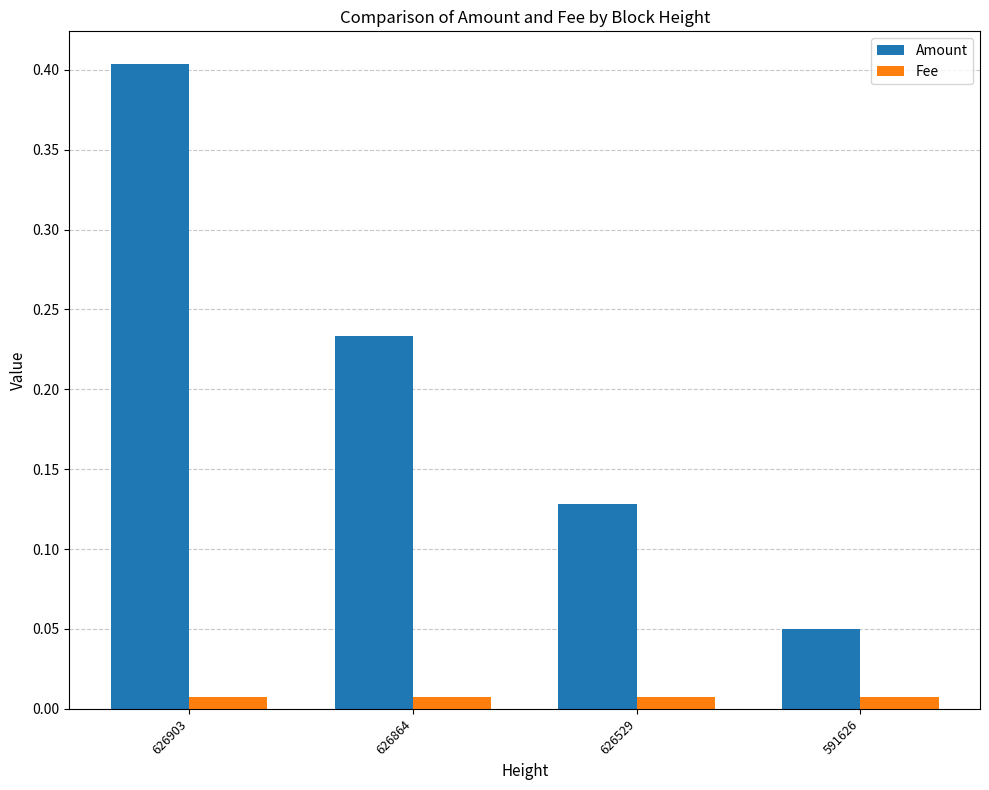

List the series in order of their peak value, highest first.

Amount, Fee